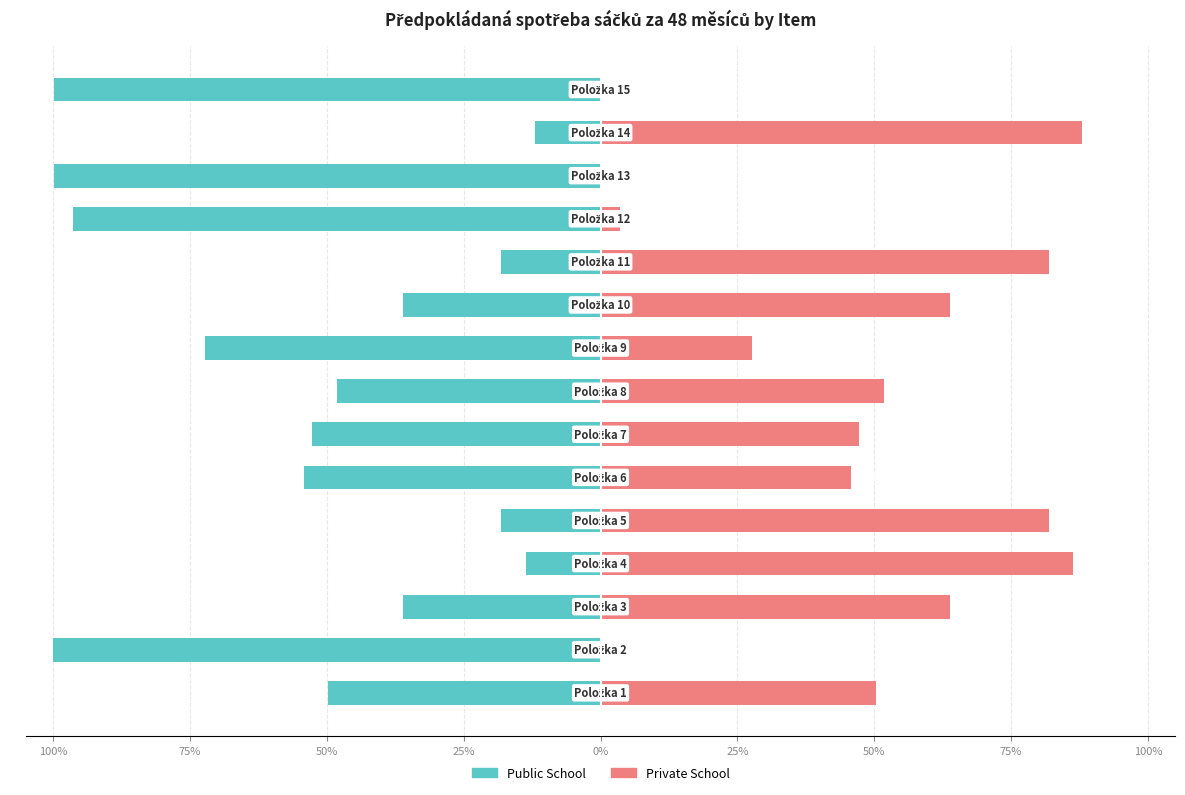

Reading left to right, list all the values displayed in this chart.

Public School: -49.7	-100.0	-36.1	-13.6	-18.1	-54.2	-52.7	-48.2	-72.3	-36.1	-18.1	-96.4	-99.9	-12.0	-99.9
Private School: 50.3	0.0	63.9	86.4	81.9	45.8	47.3	51.8	27.7	63.9	81.9	3.6	0.1	88.0	0.1